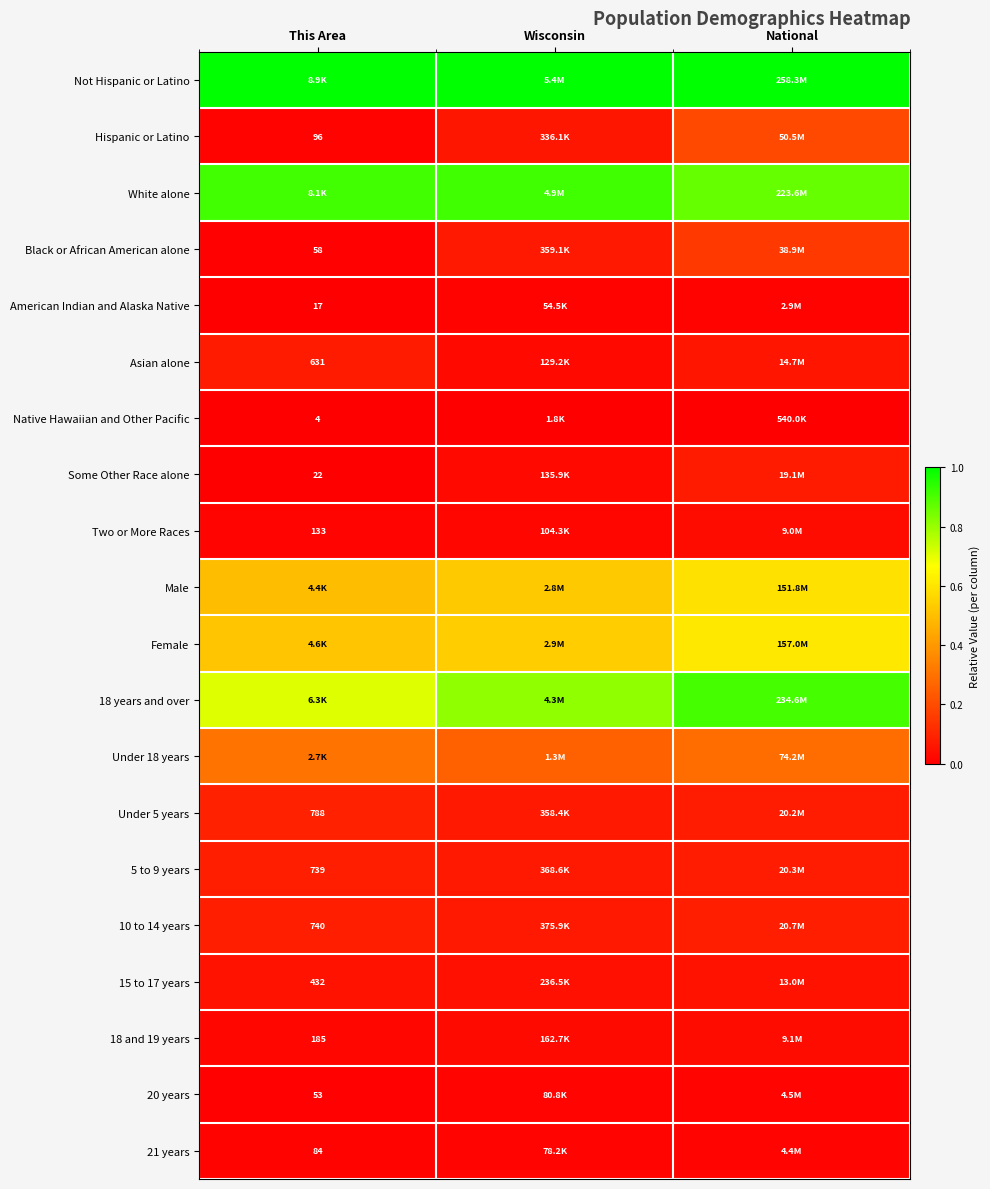

What is the spread (max minus min) of values at National?

1.0